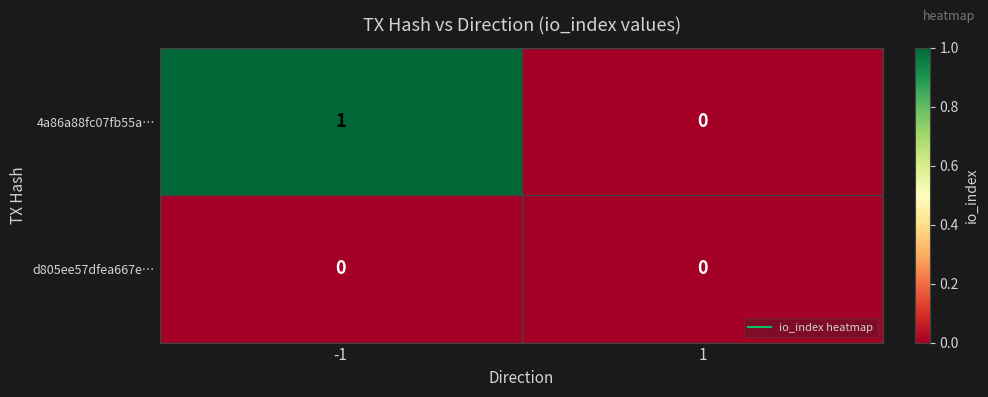

Rank the series by their maximum value, from highest to lowest.

4a86a88fc07fb55a…, d805ee57dfea667e…